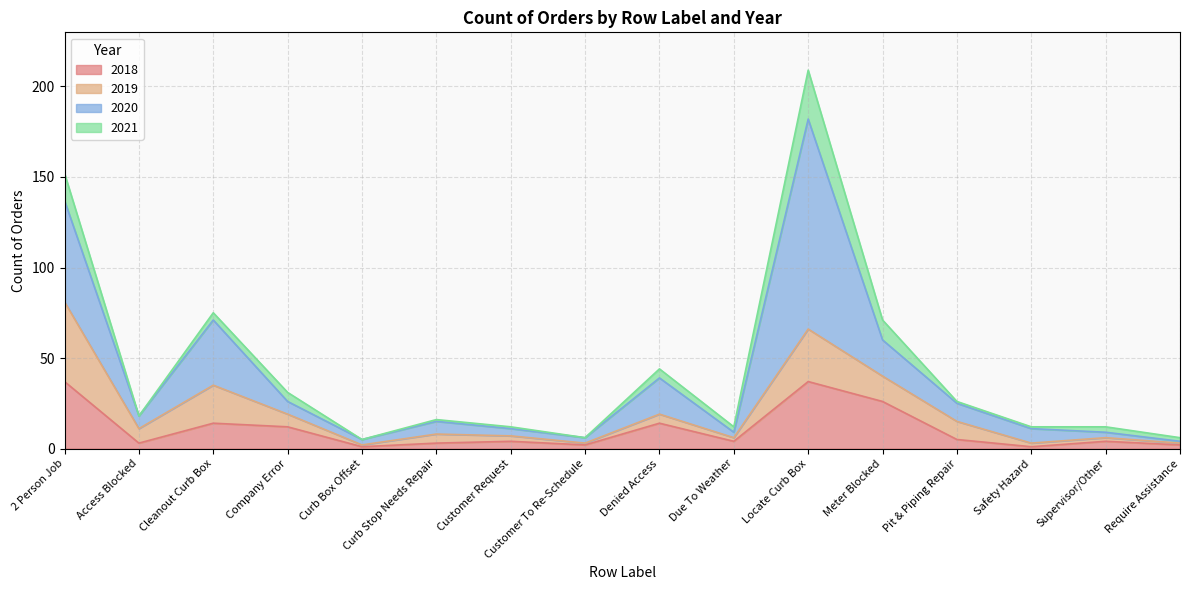

At which label is 2018 closest to 19?

Cleanout Curb Box